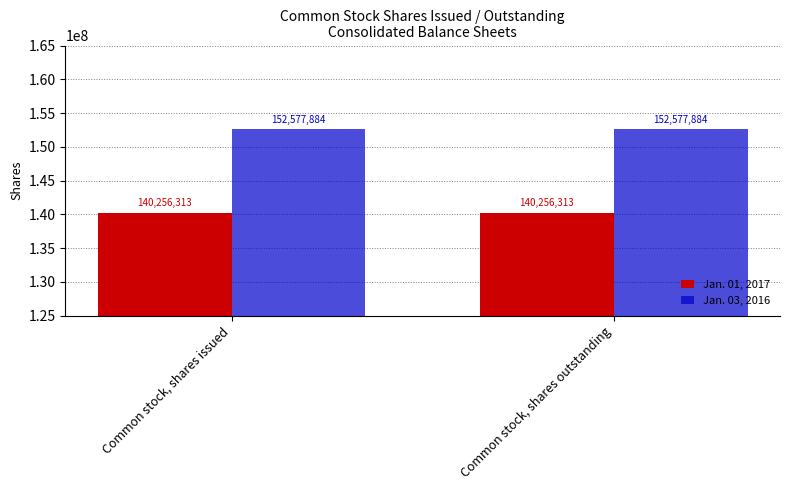

Reading left to right, transcribe all the data shown in this chart.

Jan. 01, 2017: 140256313	140256313
Jan. 03, 2016: 152577884	152577884